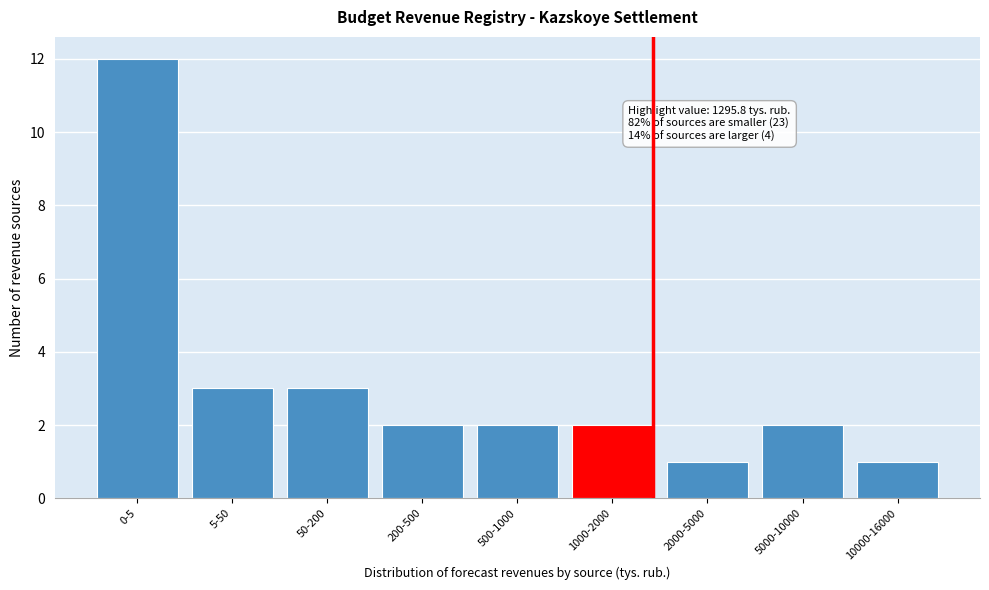

Reading left to right, extract all data points from this chart.

12	3	3	2	2	2	1	2	1